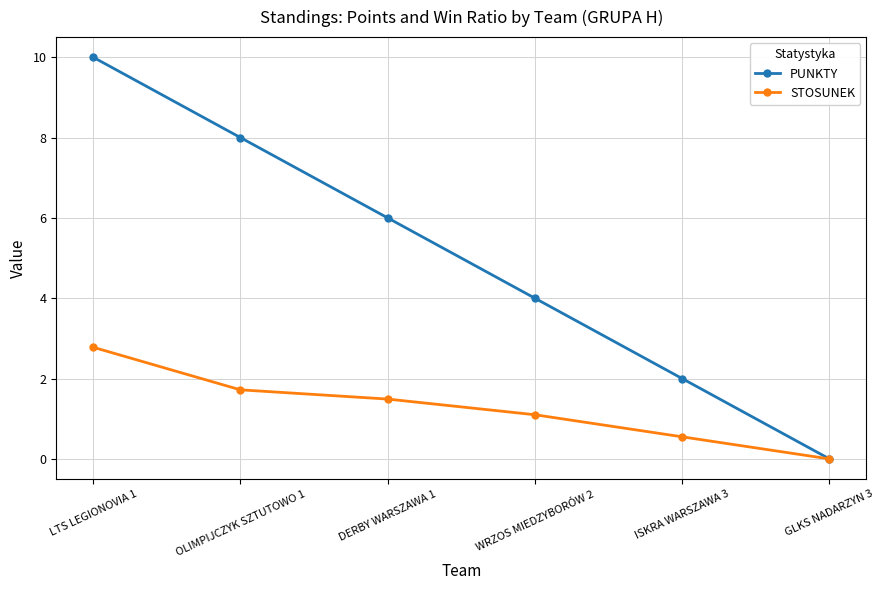

How many positive values does the PUNKTY series have?

5